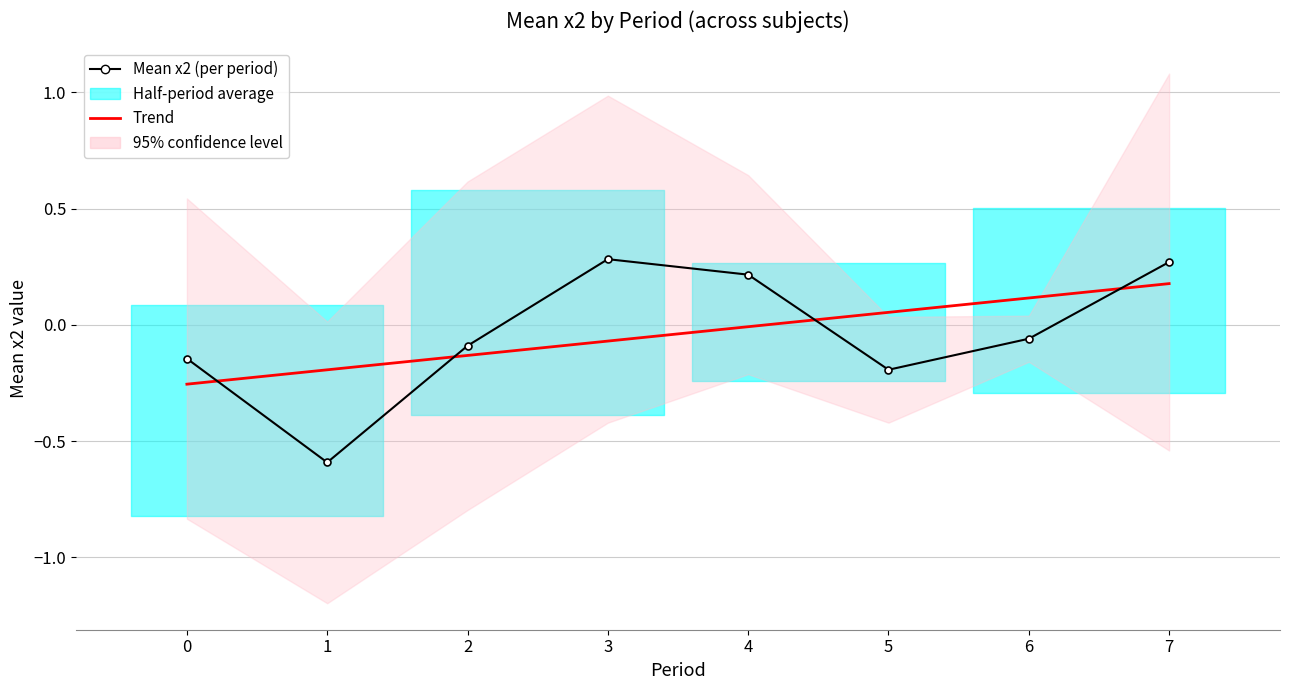

What is the difference between the second highest and second lowest values in the Mean x2 (per period) series?

0.5